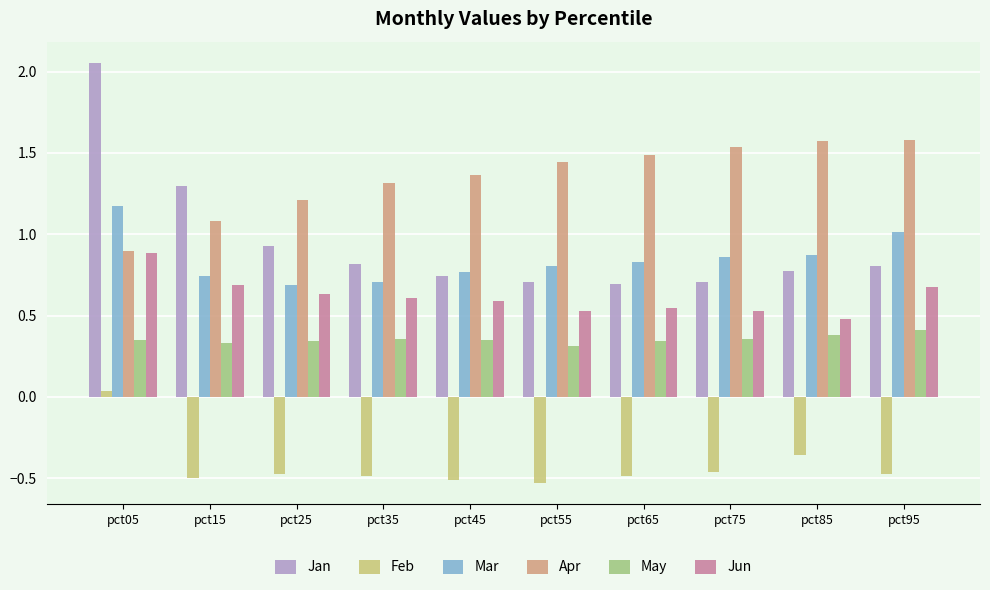

True or false: Feb has a value of -0.5 at pct55.

True